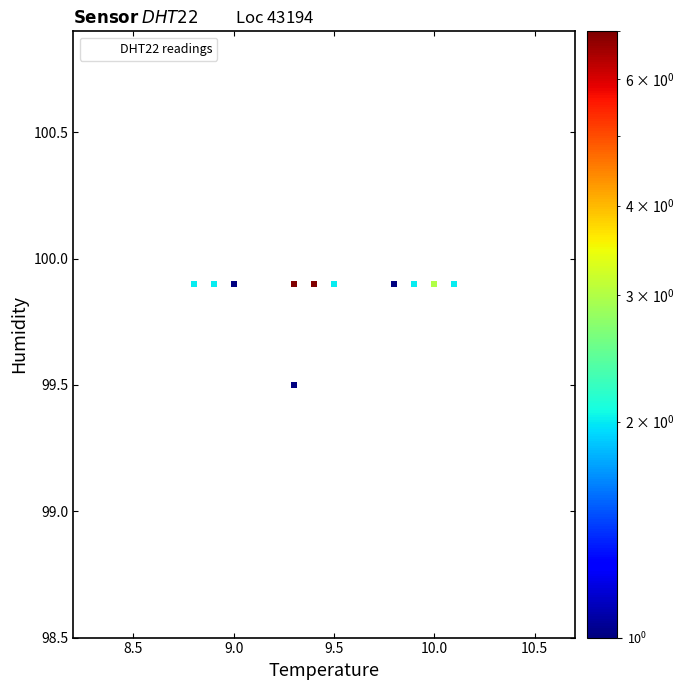

What Y value in the scatter plot is closest to 99?

99.5